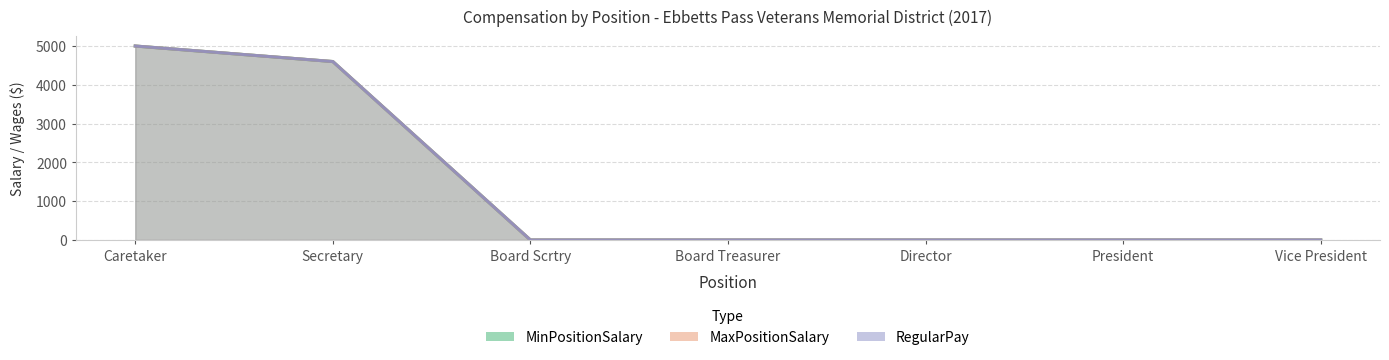

Reading left to right, extract all data points from this chart.

MinPositionSalary: 5000	4600	0	0	0	0	0
MaxPositionSalary: 5000	4600	0	0	0	0	0
RegularPay: 5000	4600	0	0	0	0	0